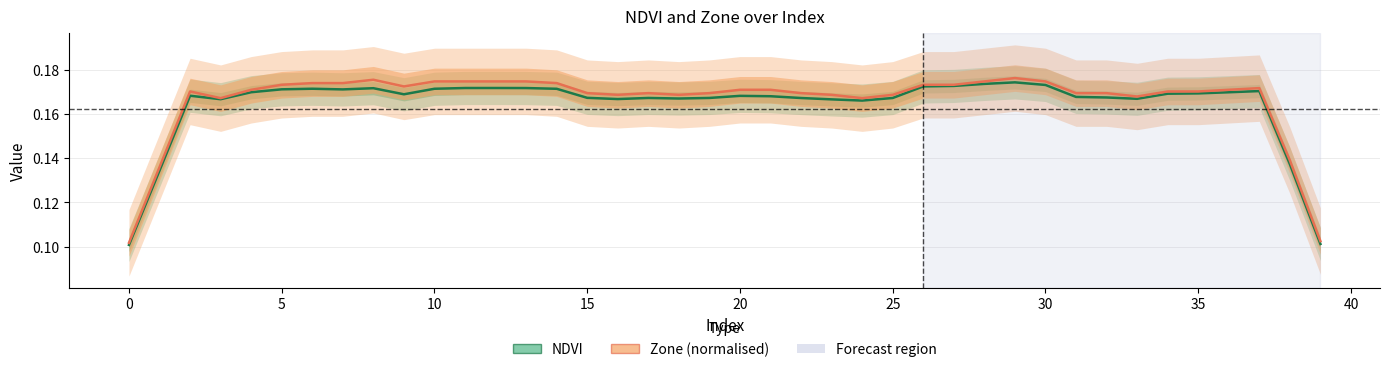

What is the difference between the maximum and minimum values in the Zone (normalised) series?

0.1